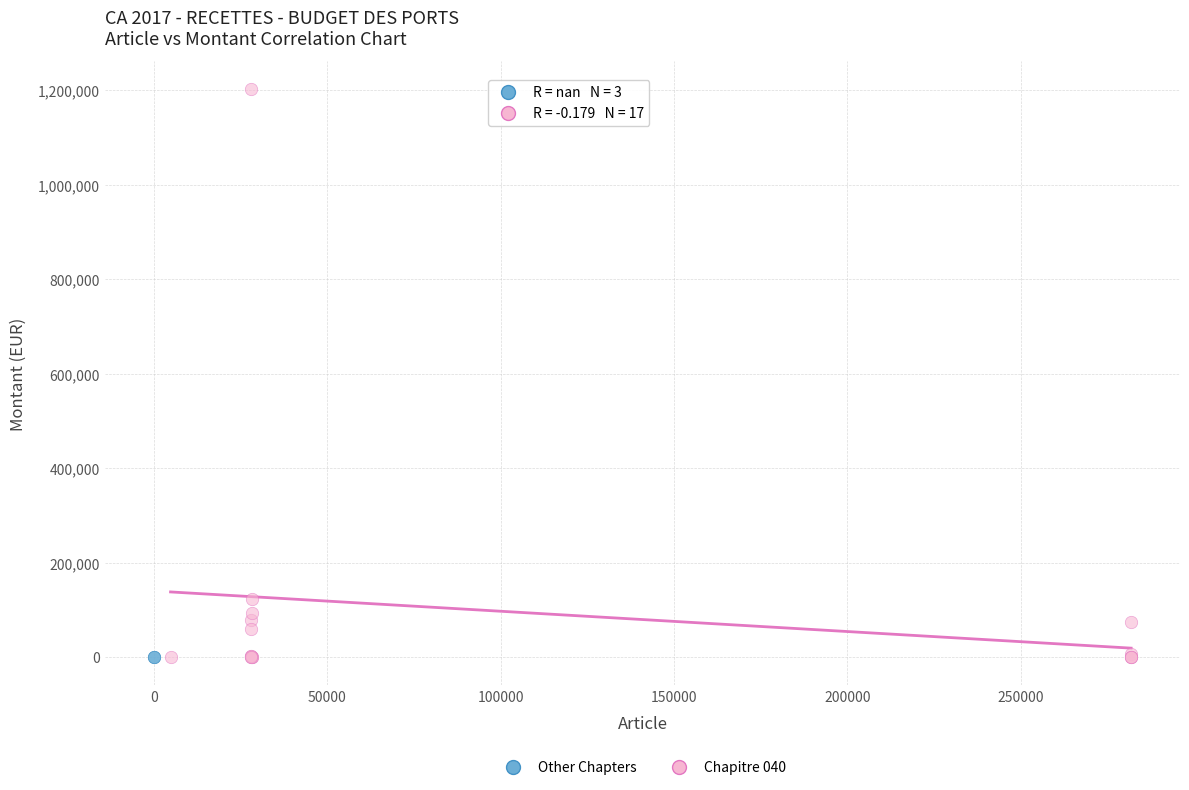

Which series reaches the maximum Y coordinate?

Chapitre 040